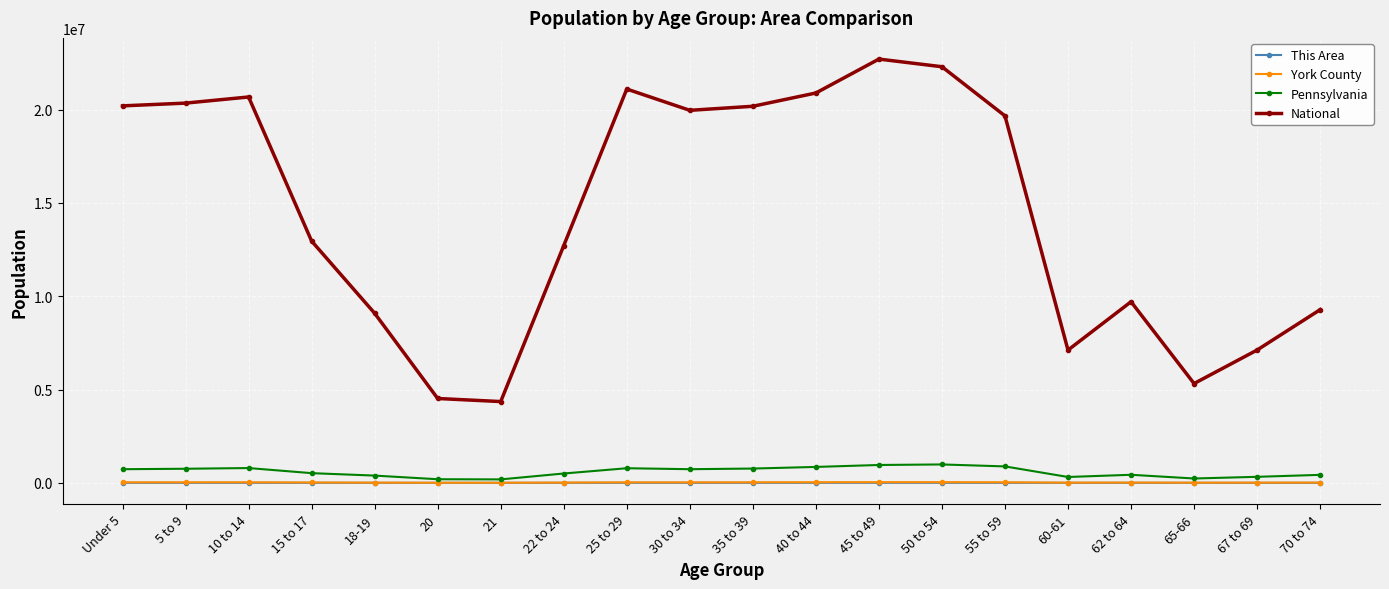

The value of National at 21 is 4354294. True or false?

True